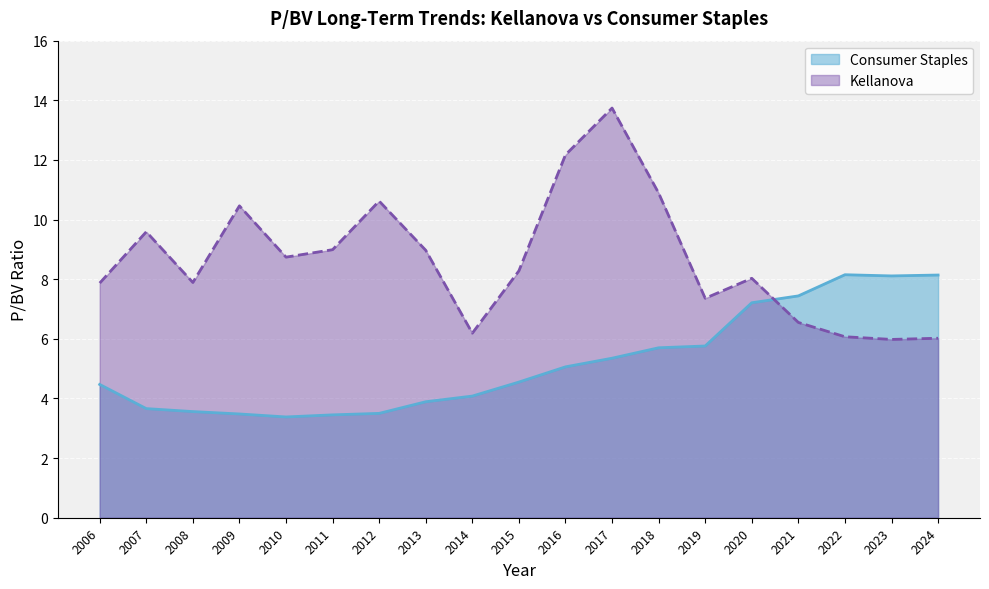

At which category does Consumer Staples reach its first local valley?

2010